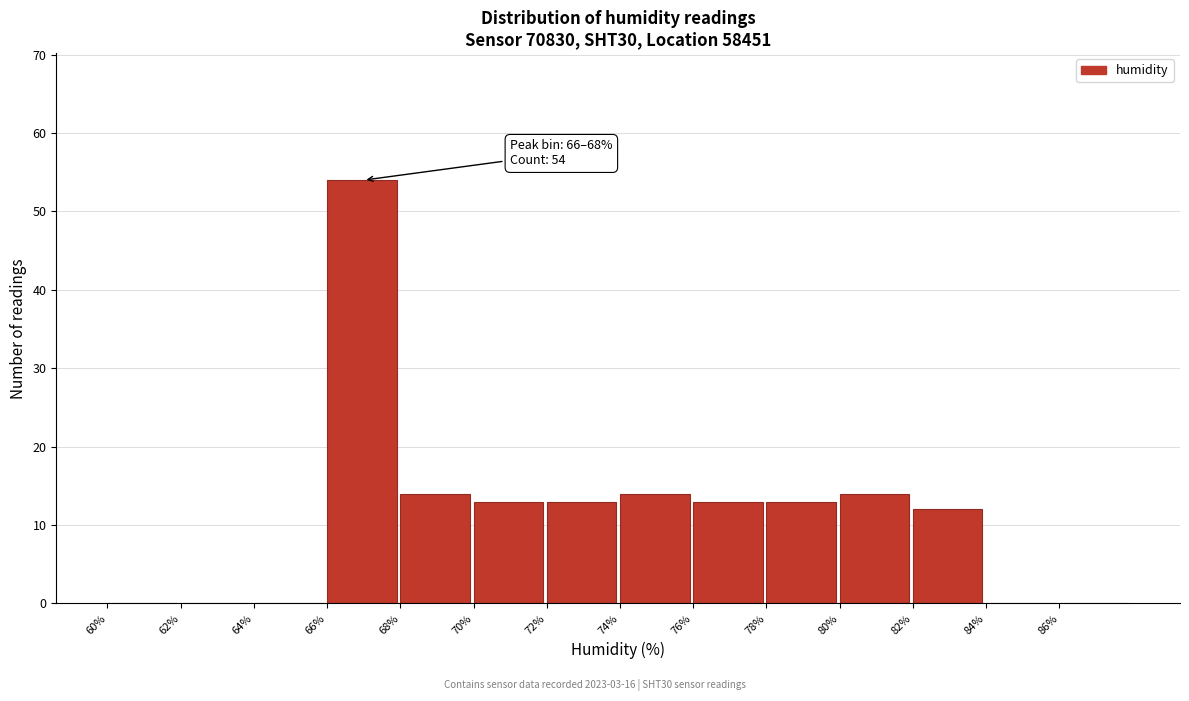

Which range on the x-axis has the tallest bar?

66 to 68